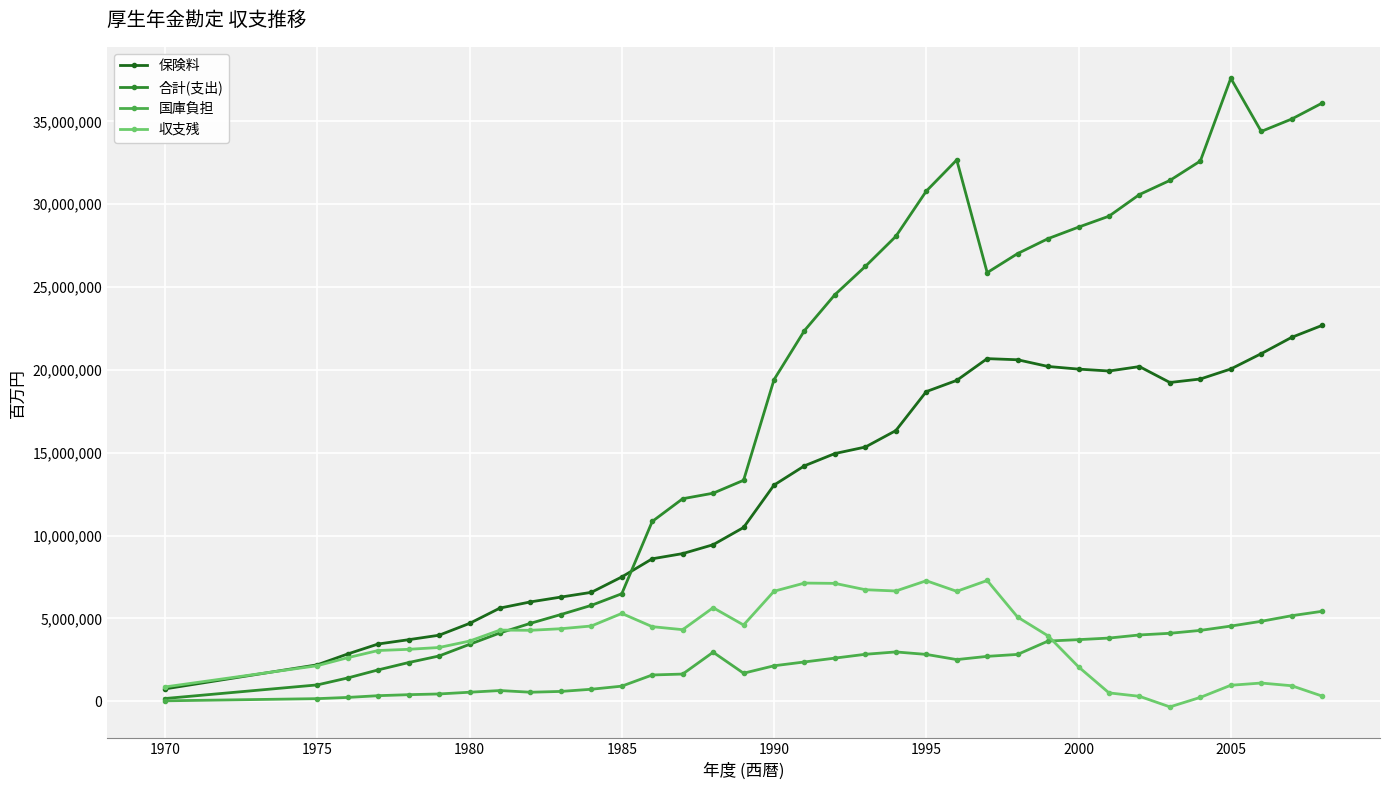

Which series has the widest spread of values?

合計(支出)